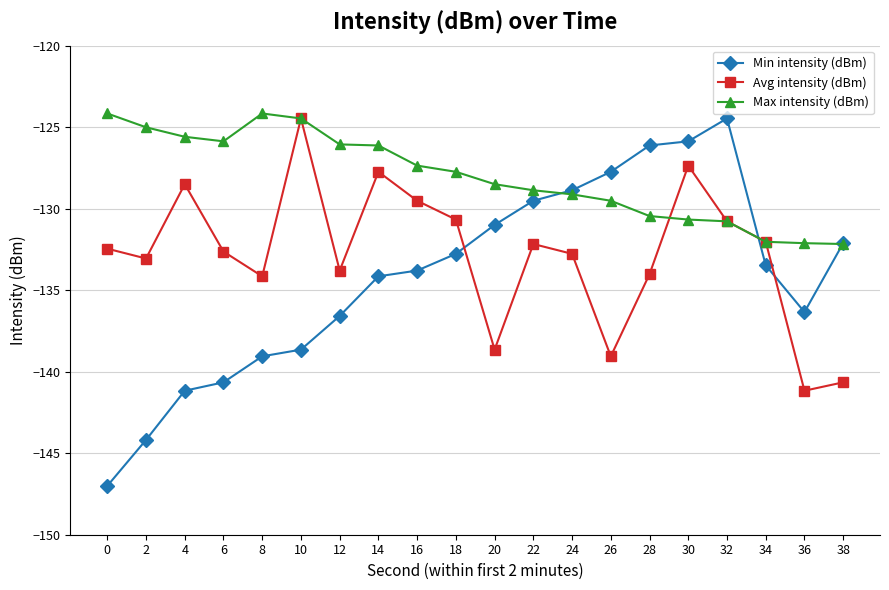

What is the difference between the highest and lowest values at 2?

19.2